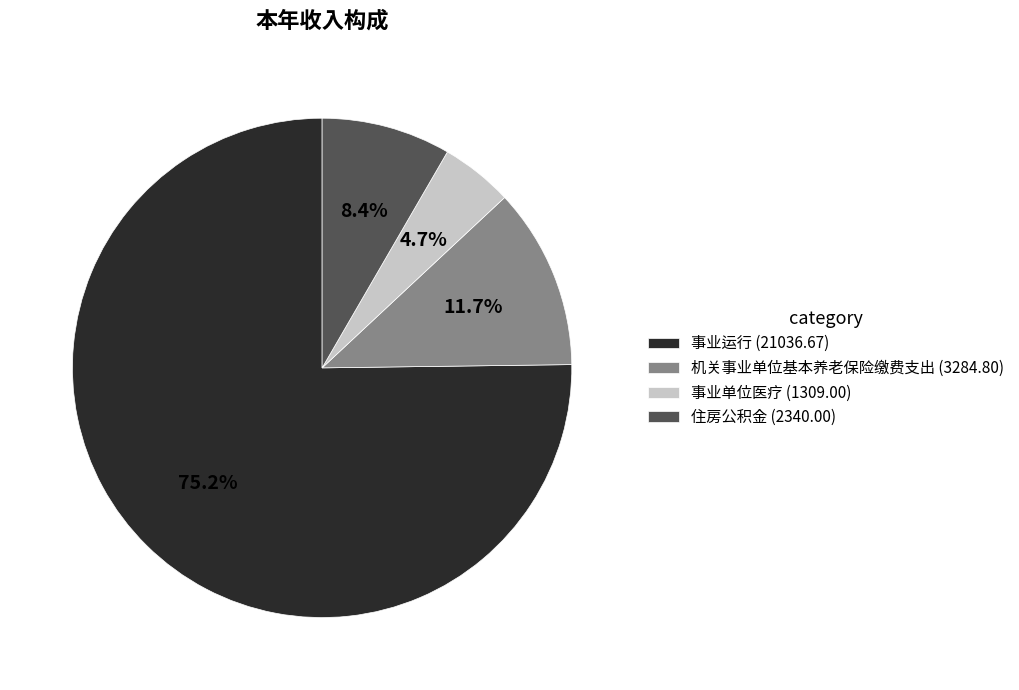

Does 机关事业单位基本养老保险缴费支出 (3284.80) represent more than half of the total?

No